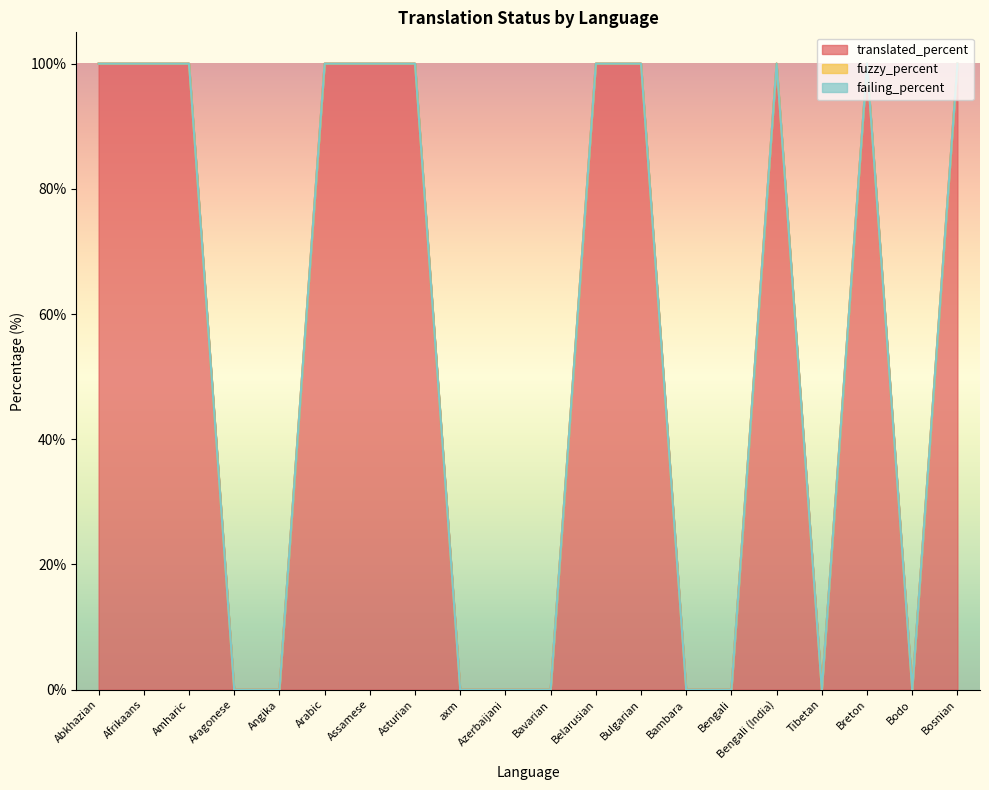

True or false: failing_percent and translated_percent intersect in this chart.

False